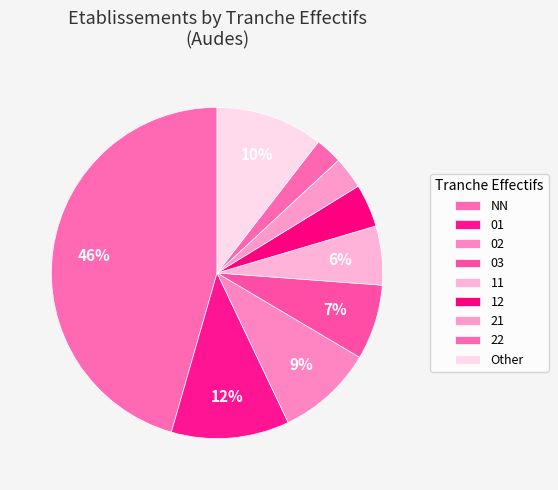

How many slices are in this pie chart?

9